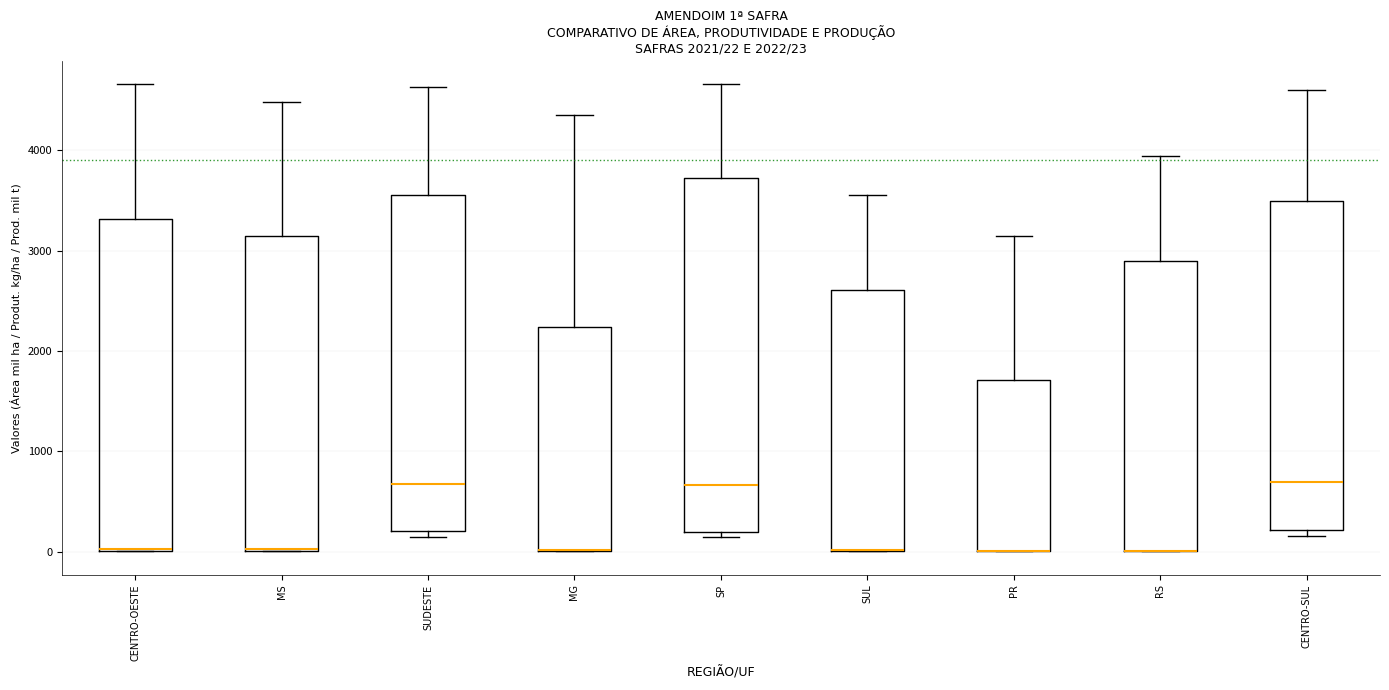

Comparing the boxes themselves (not the whiskers), which one is the tallest?

SP